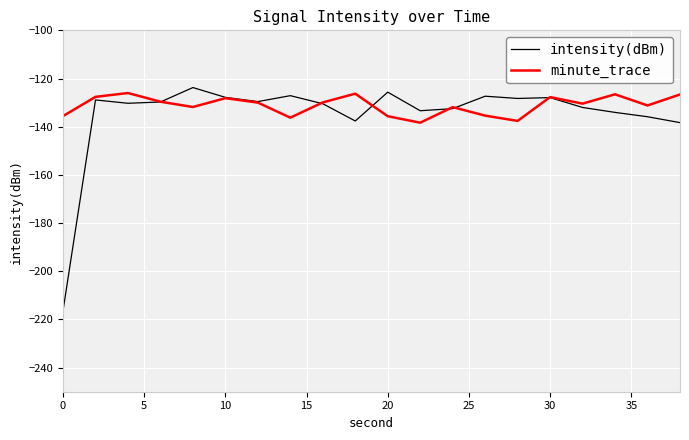

Which series has the largest range (max minus min)?

intensity(dBm)